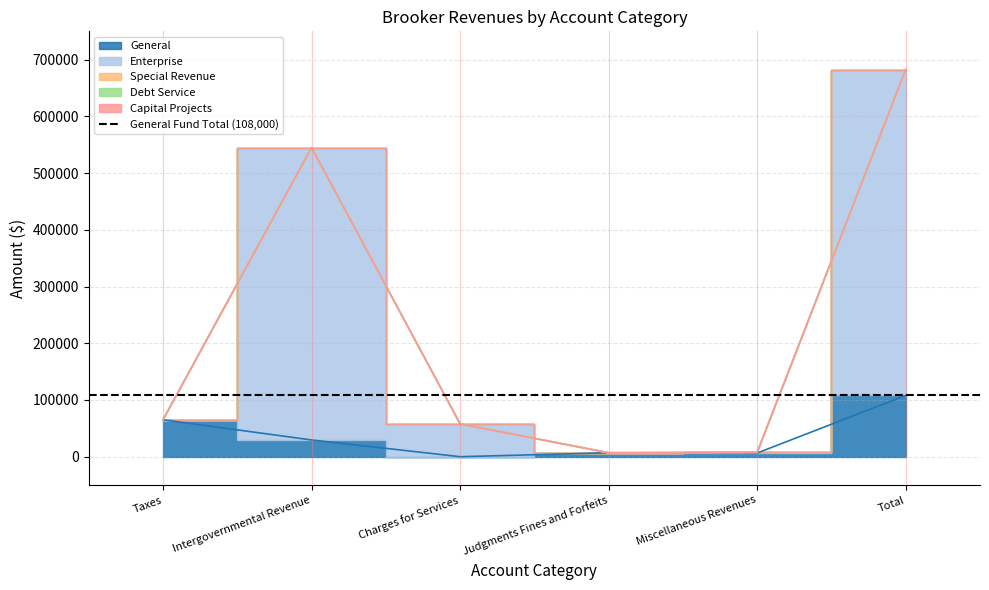

Is the value of Enterprise at Total greater than the value of Special Revenue at Total?

Yes